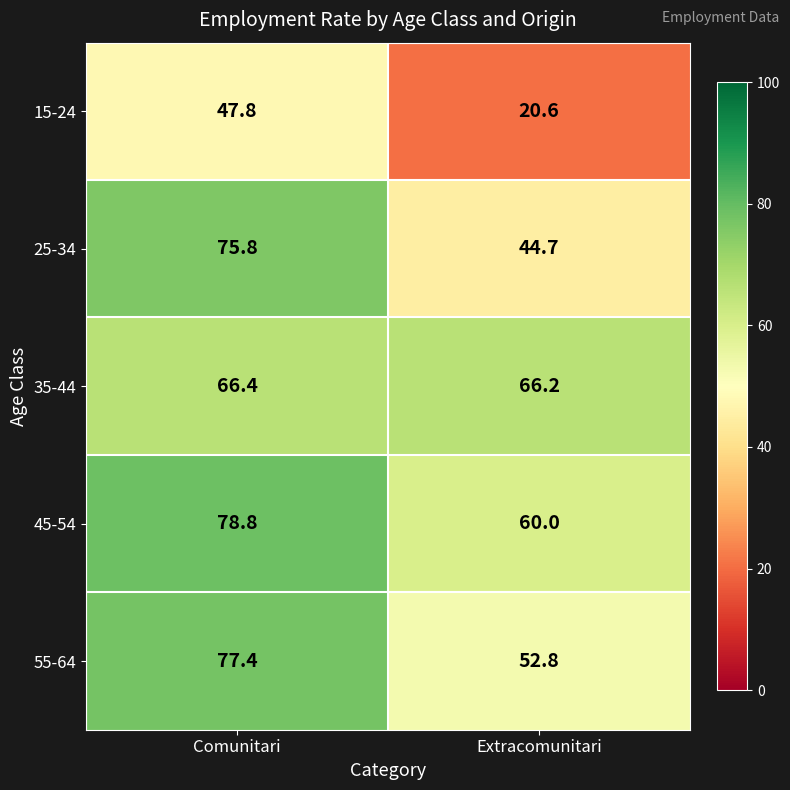

Which series changed the most between Comunitari and Extracomunitari?

25-34